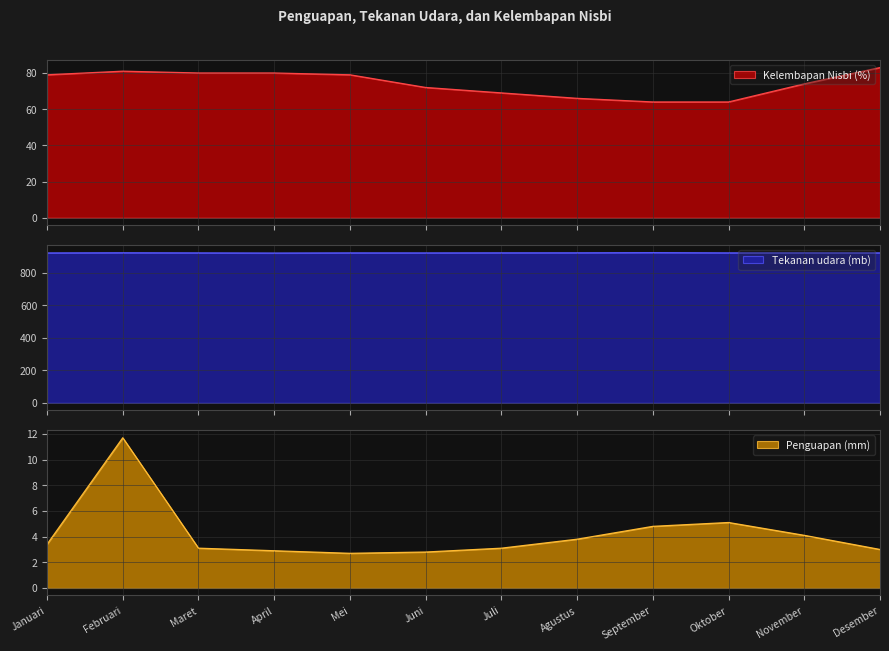

True or false: Penguapan (mm) and Tekanan udara (mb) intersect in this chart.

False